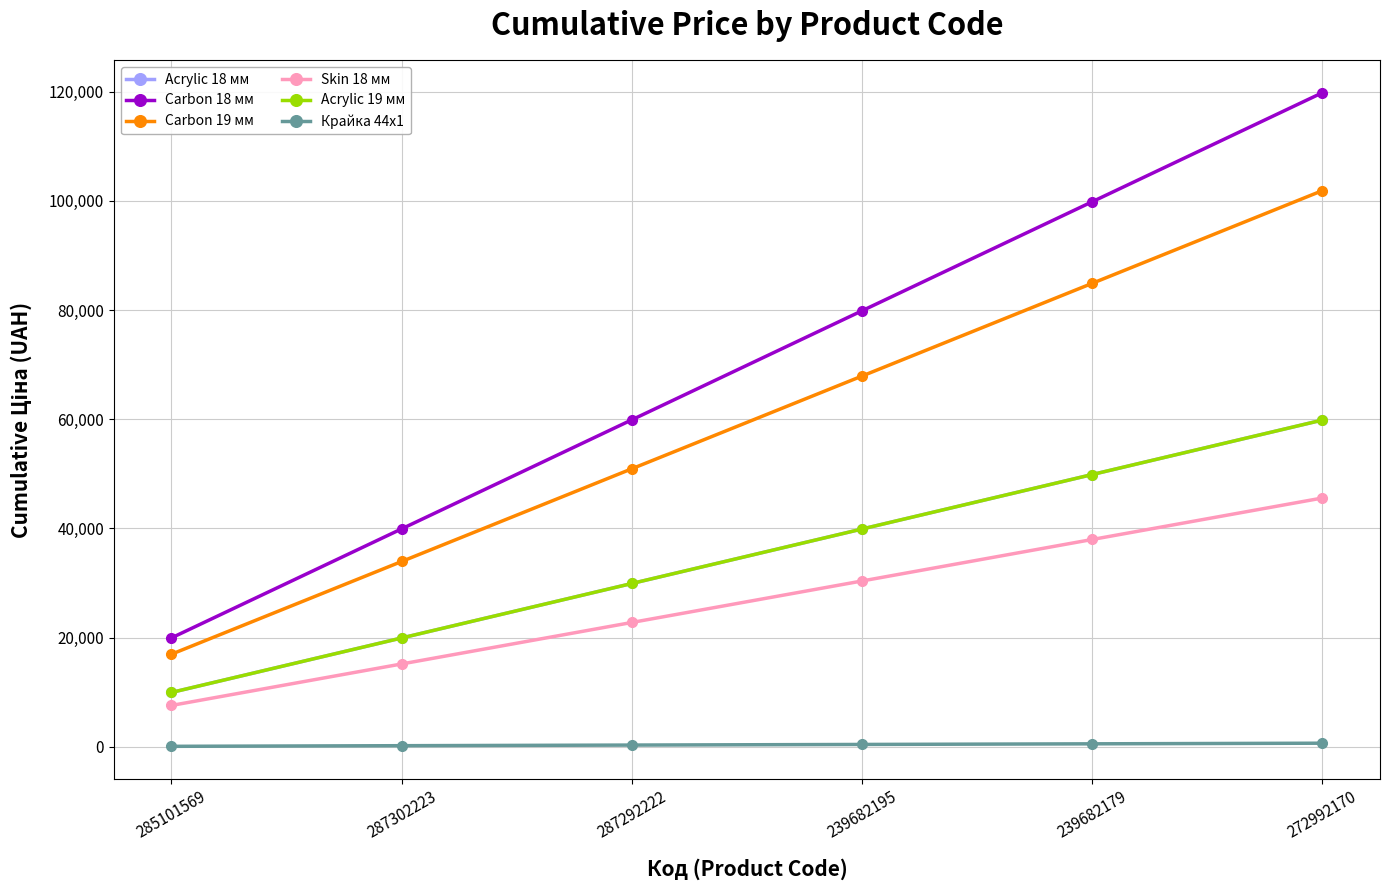

Rank the series at 239682195 from highest to lowest value.

Carbon 18 мм, Carbon 19 мм, Acrylic 18 мм, Acrylic 19 мм, Skin 18 мм, Крайка 44x1